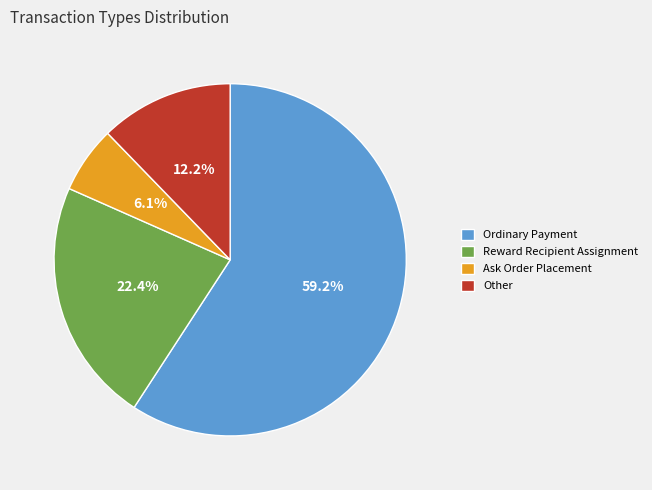

How many slices are in this pie chart?

4